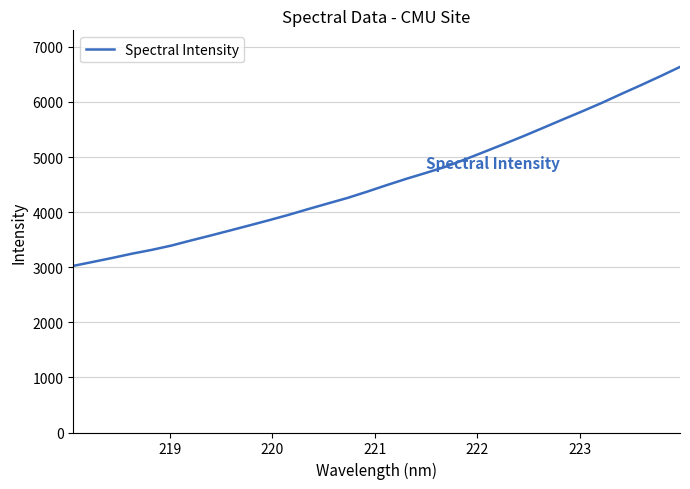

What is the difference between the maximum and minimum values?

3612.1